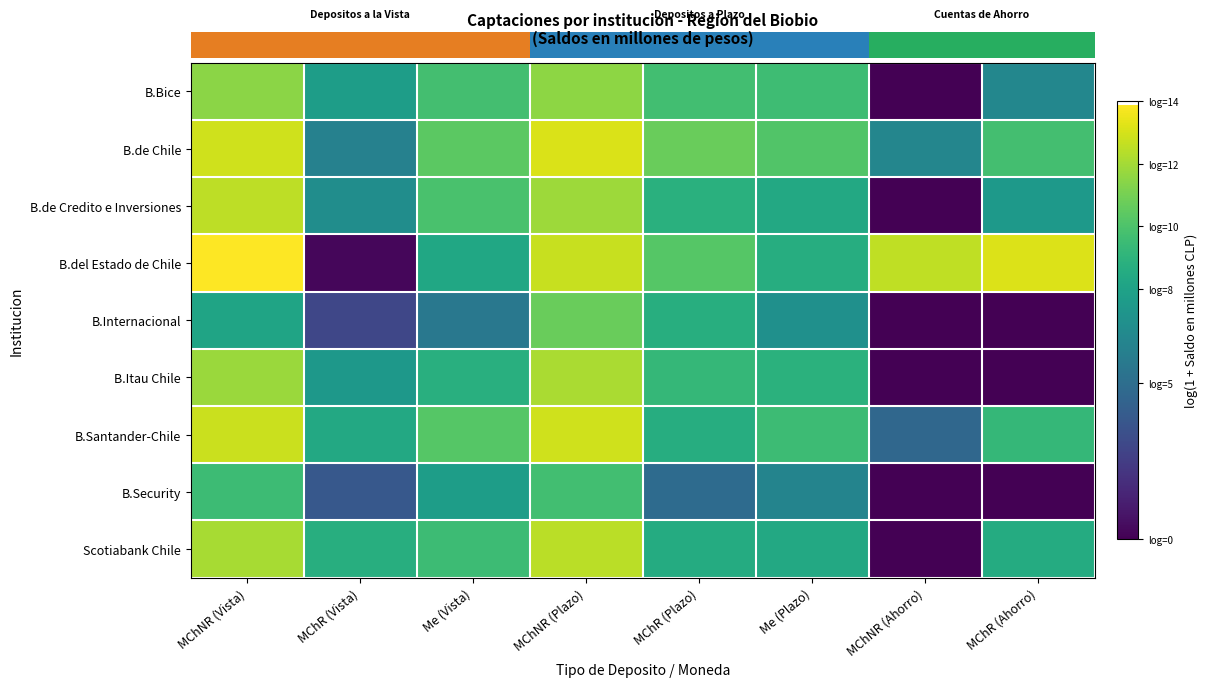

Reading left to right, list all the values displayed in this chart.

B.Bice: MChNR (Vista)=11.5	MChR (Vista)=7.7	Me (Vista)=9.8	MChNR (Plazo)=11.5	MChR (Plazo)=9.7	Me (Plazo)=9.6	MChNR (Ahorro)=0.0	MChR (Ahorro)=6.5
B.de Chile: MChNR (Vista)=12.9	MChR (Vista)=6.1	Me (Vista)=10.4	MChNR (Plazo)=13.1	MChR (Plazo)=10.7	Me (Plazo)=10.1	MChNR (Ahorro)=6.4	MChR (Ahorro)=9.8
B.de Credito e Inversiones: MChNR (Vista)=12.5	MChR (Vista)=6.8	Me (Vista)=9.9	MChNR (Plazo)=11.9	MChR (Plazo)=8.8	Me (Plazo)=8.4	MChNR (Ahorro)=0.0	MChR (Ahorro)=7.5
B.del Estado de Chile: MChNR (Vista)=13.9	MChR (Vista)=0.2	Me (Vista)=8.3	MChNR (Plazo)=12.7	MChR (Plazo)=10.2	Me (Plazo)=8.7	MChNR (Ahorro)=12.6	MChR (Ahorro)=13.2
B.Internacional: MChNR (Vista)=8.1	MChR (Vista)=2.9	Me (Vista)=5.6	MChNR (Plazo)=10.7	MChR (Plazo)=8.7	Me (Plazo)=7.0	MChNR (Ahorro)=0.0	MChR (Ahorro)=0.0
B.Itau Chile: MChNR (Vista)=11.8	MChR (Vista)=7.4	Me (Vista)=8.8	MChNR (Plazo)=12.1	MChR (Plazo)=9.3	Me (Plazo)=8.9	MChNR (Ahorro)=0.0	MChR (Ahorro)=0.0
B.Santander-Chile: MChNR (Vista)=12.8	MChR (Vista)=8.4	Me (Vista)=10.2	MChNR (Plazo)=12.9	MChR (Plazo)=8.7	Me (Plazo)=9.5	MChNR (Ahorro)=4.7	MChR (Ahorro)=9.2
B.Security: MChNR (Vista)=9.6	MChR (Vista)=3.8	Me (Vista)=7.7	MChNR (Plazo)=9.7	MChR (Plazo)=4.8	Me (Plazo)=6.3	MChNR (Ahorro)=0.0	MChR (Ahorro)=0.0
Scotiabank Chile: MChNR (Vista)=12.1	MChR (Vista)=8.7	Me (Vista)=9.6	MChNR (Plazo)=12.5	MChR (Plazo)=8.6	Me (Plazo)=8.4	MChNR (Ahorro)=0.0	MChR (Ahorro)=8.6